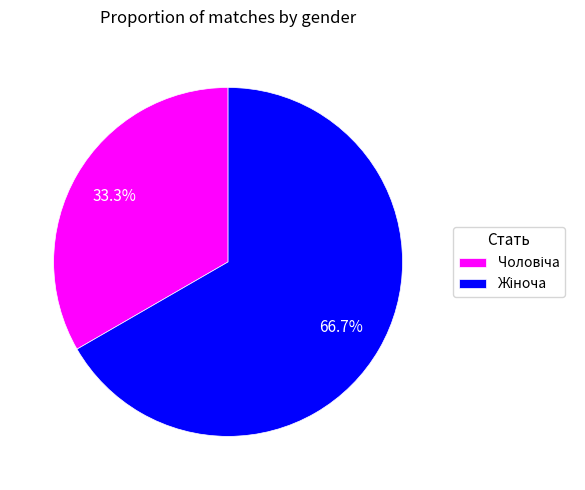

Does any single category account for the majority?

Yes